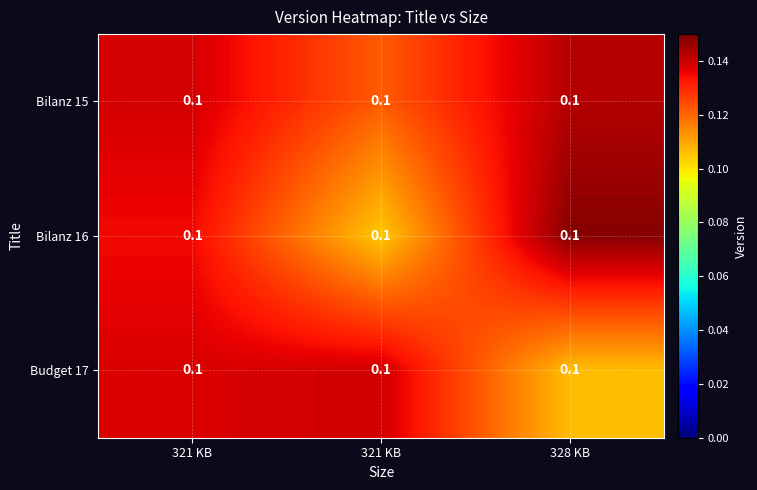

How many series are shown in this chart?

3